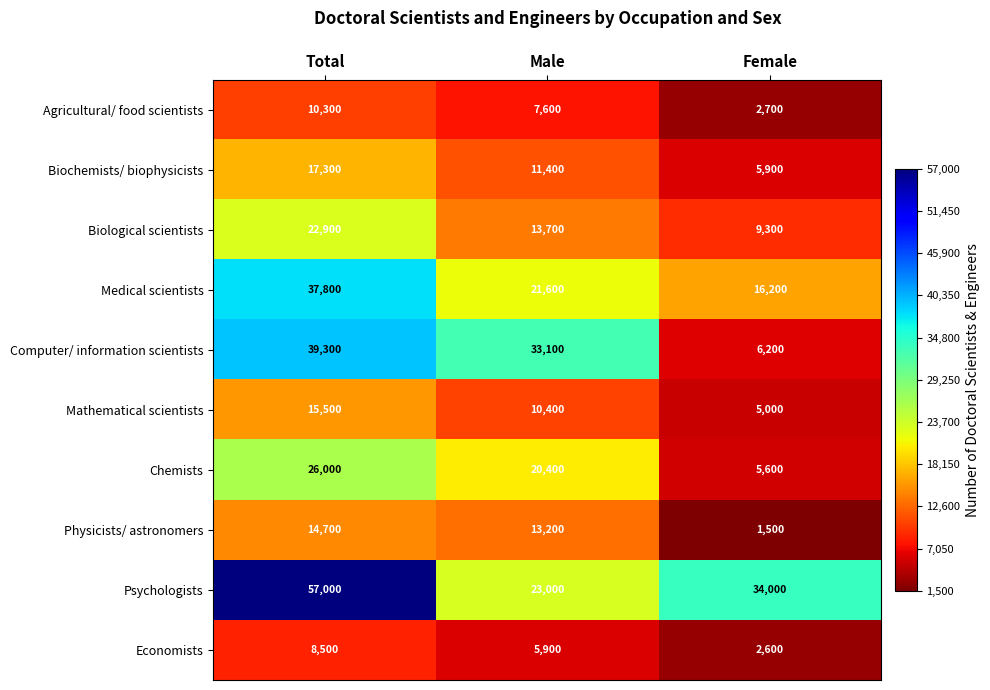

At which label does Biological scientists first exceed 13700?

Total